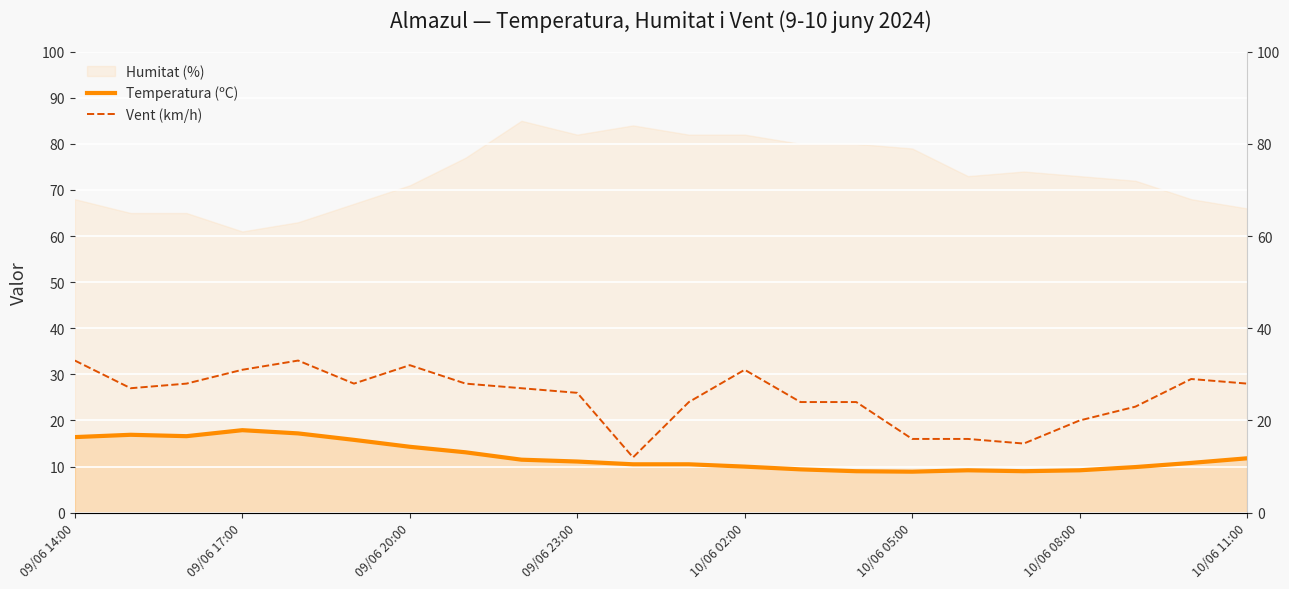

How many lines are shown in the chart?

2